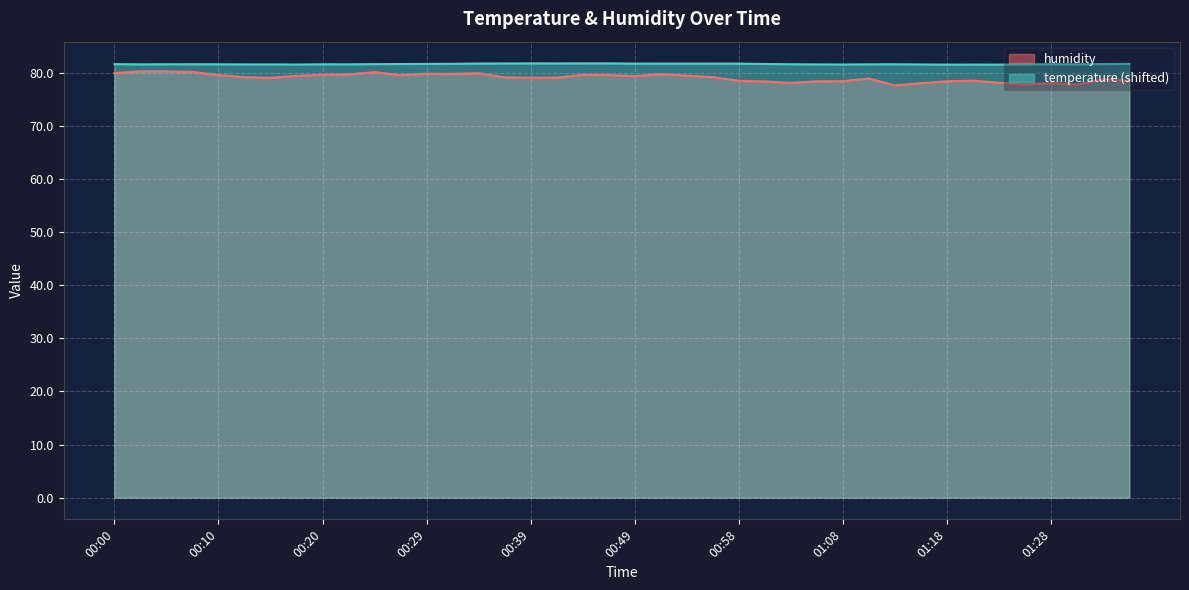

How many lines are shown in the chart?

2